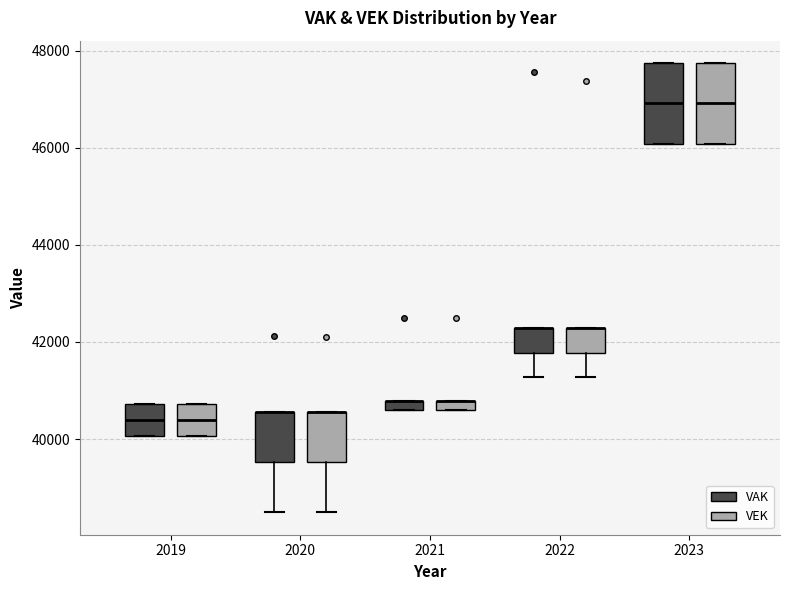

Where is the upper edge of the box for 2023 (VEK) on the y-axis? The values are not printed on the chart, so give them approximately, as read against the axis.

47800